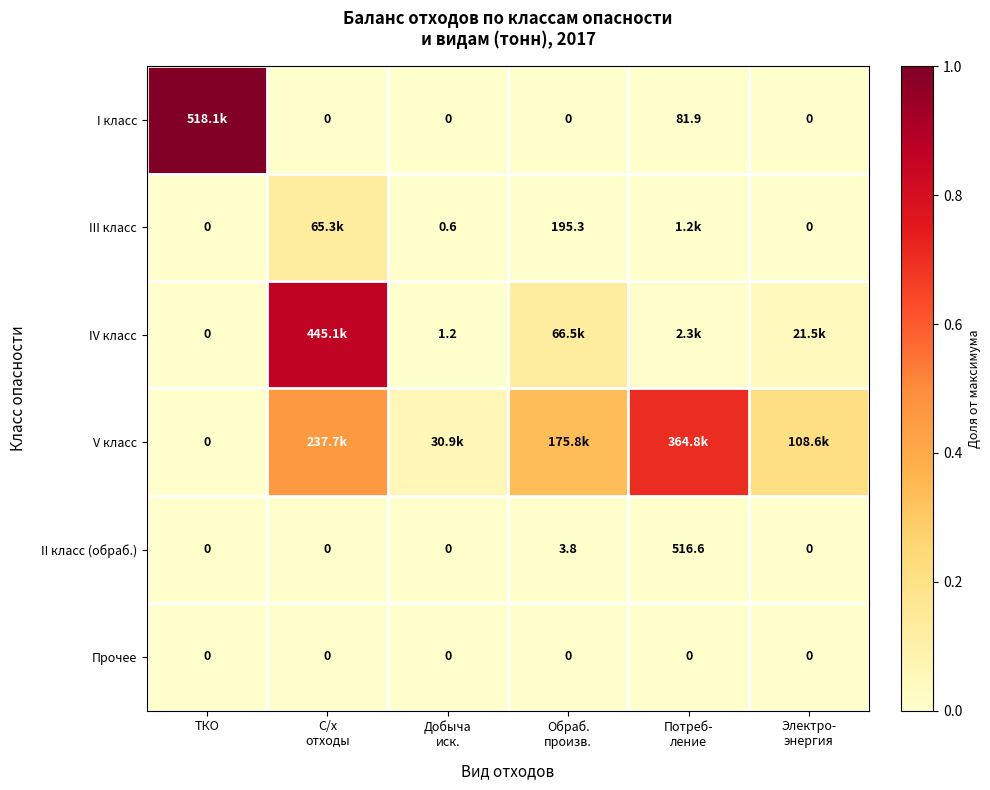

At which label is I класс closest to 0?

С/х отходы